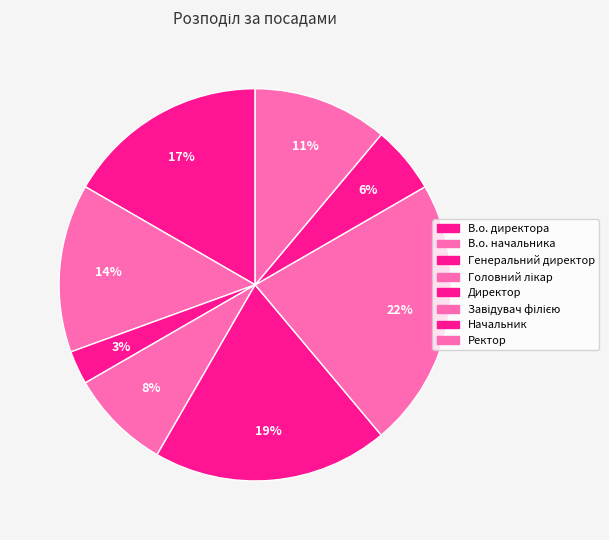

Count the number of slices in the pie.

8